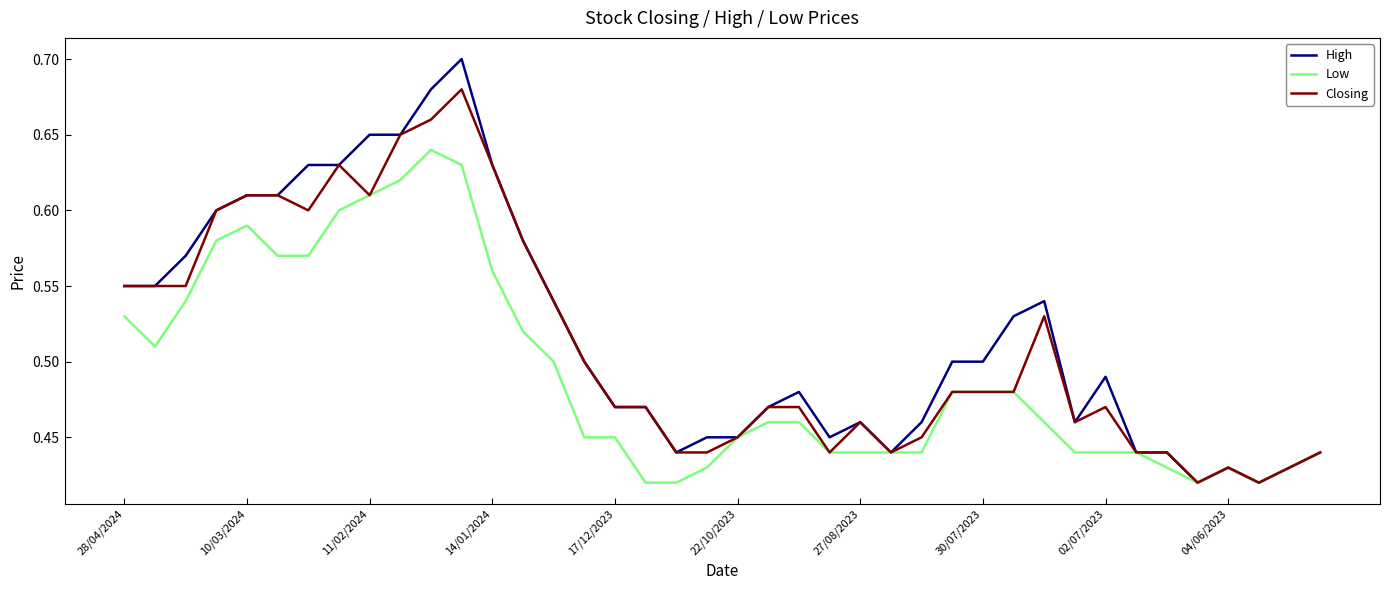

List the series in order of their peak value, lowest first.

Low, Closing, High